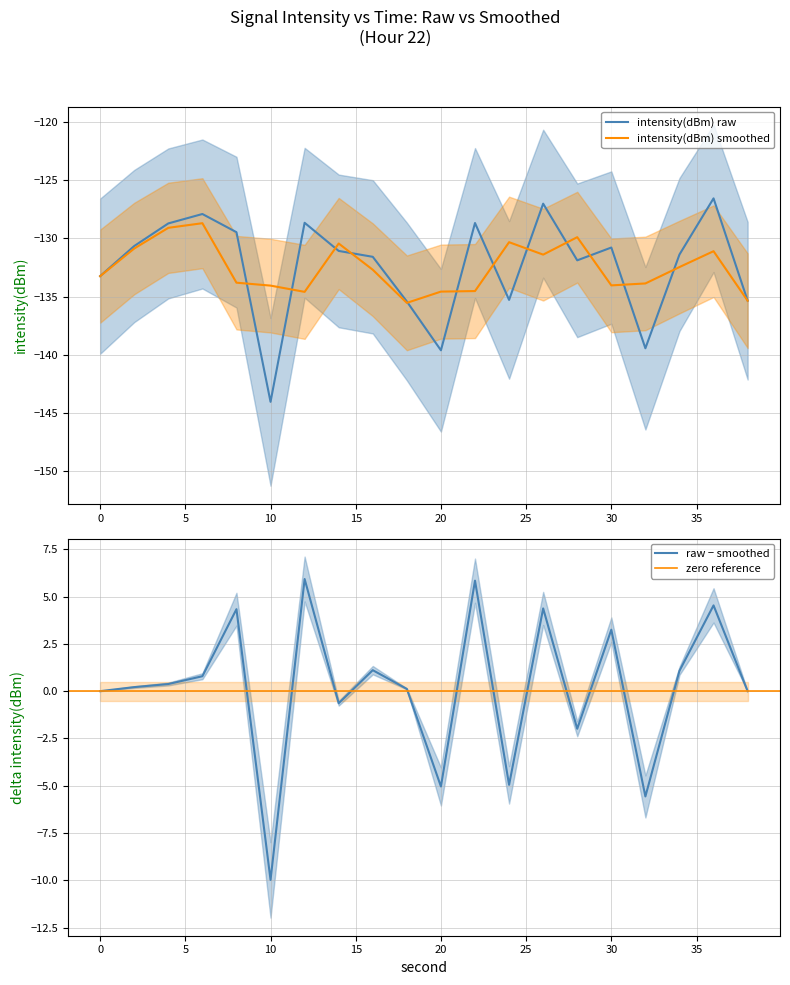

How many interior local peaks (higher than both neighbors) does the data have?

6